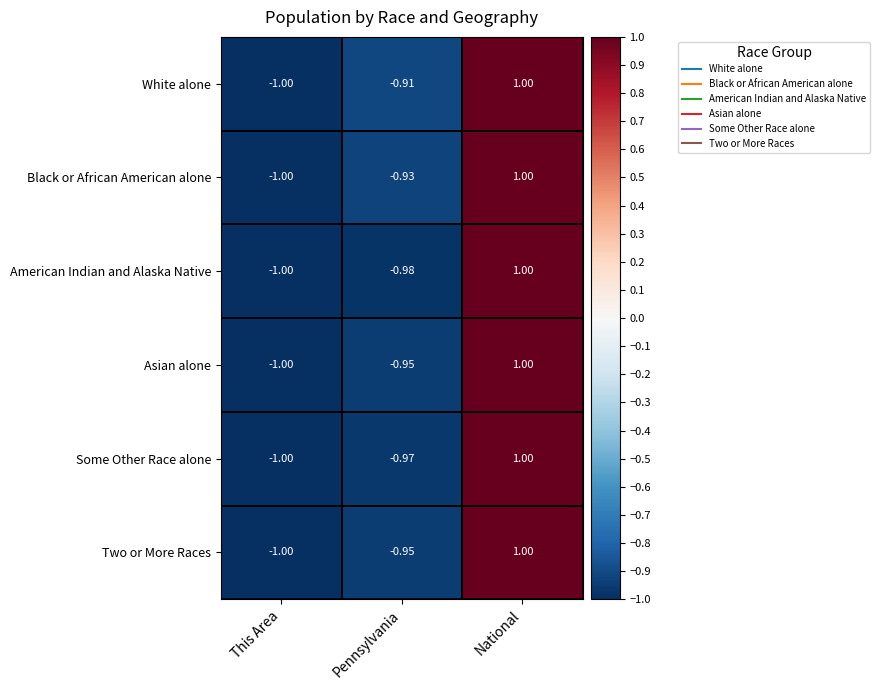

At which label does Asian alone first exceed 0?

National